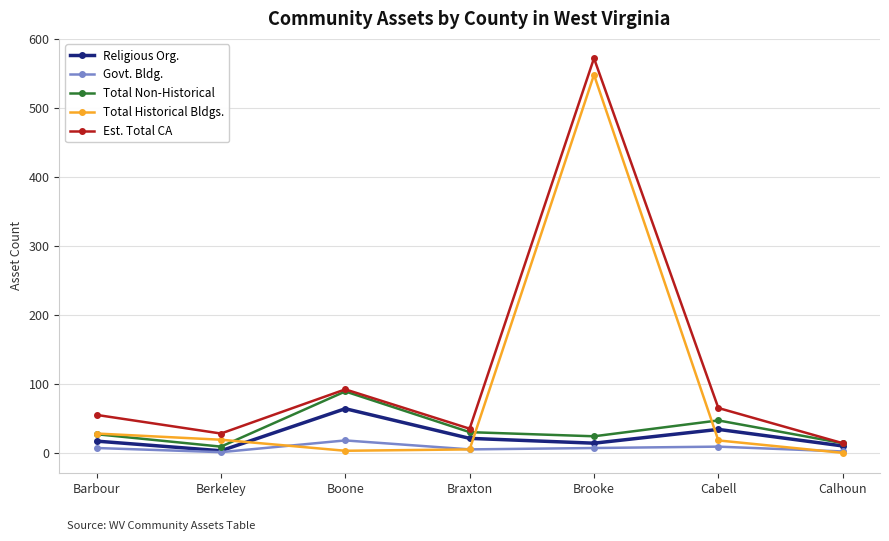

Is the value of Religious Org. at Barbour greater than the value of Total Historical Bldgs. at Brooke?

No